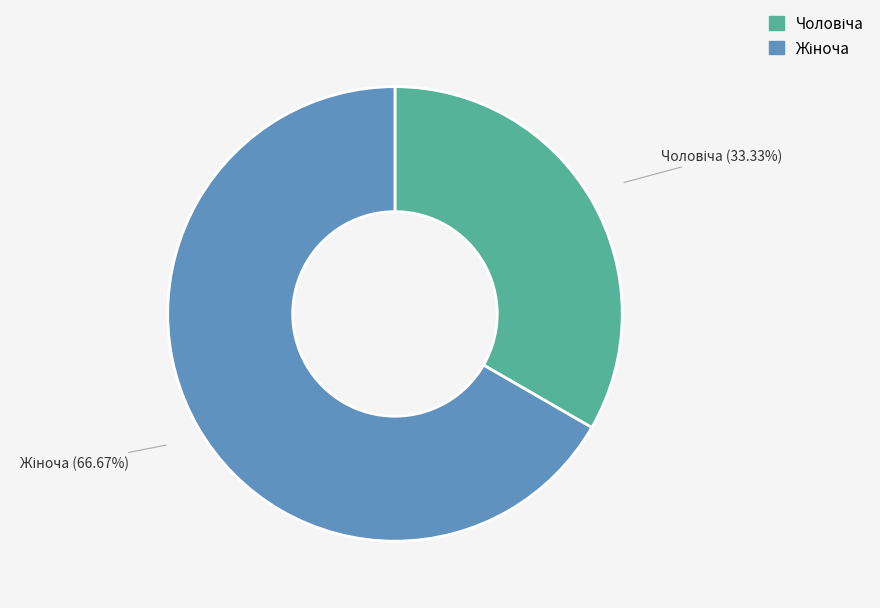

Is there any slice that represents more than half of the pie?

Yes